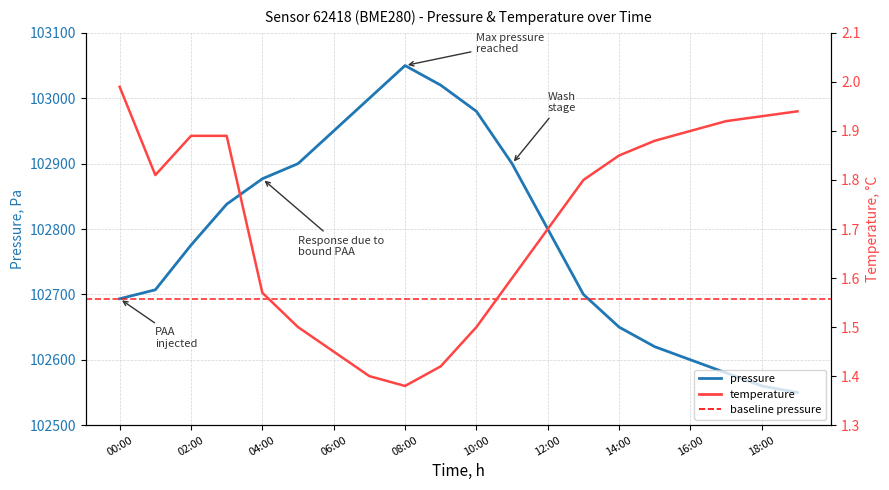

Rank the series by their average value, from highest to lowest.

pressure, temperature